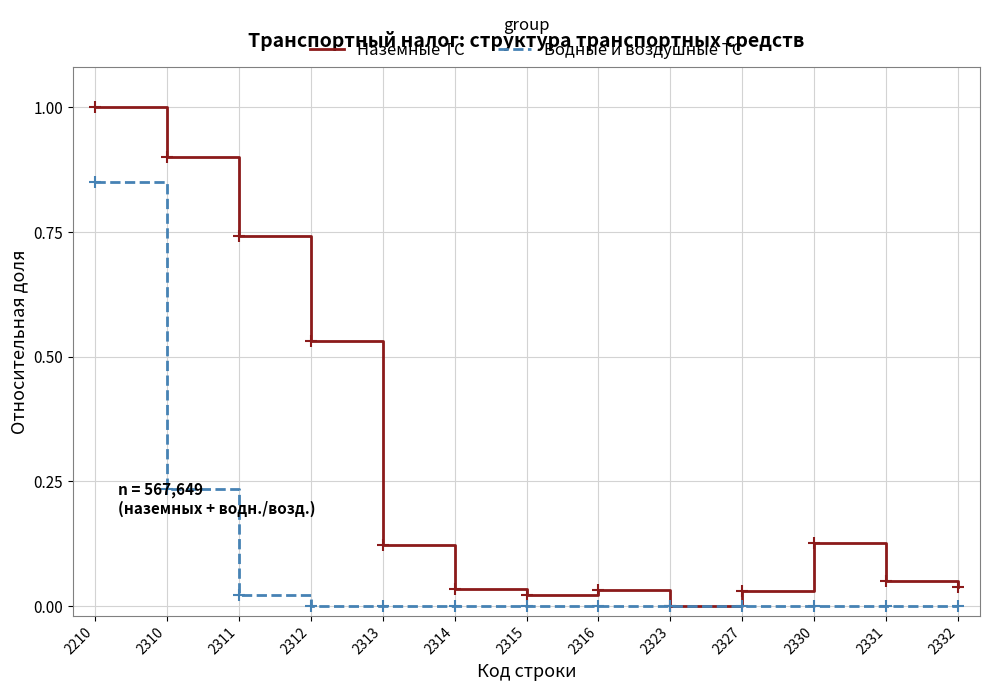

Which series has the widest spread of values?

Наземные ТС